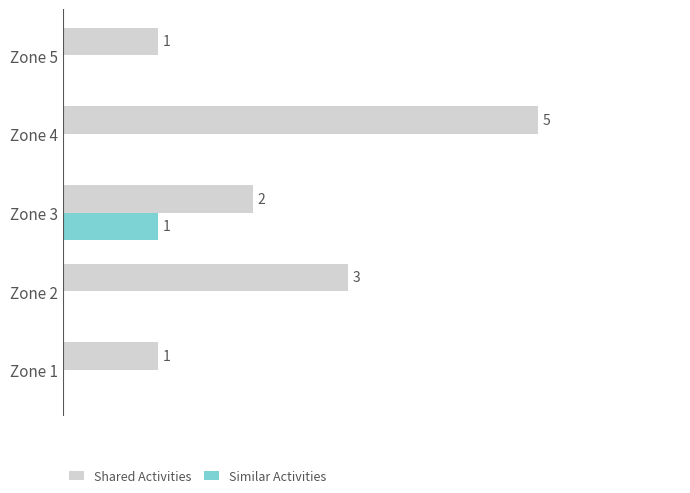

Which category has the highest value in the Shared Activities series?

Zone 4